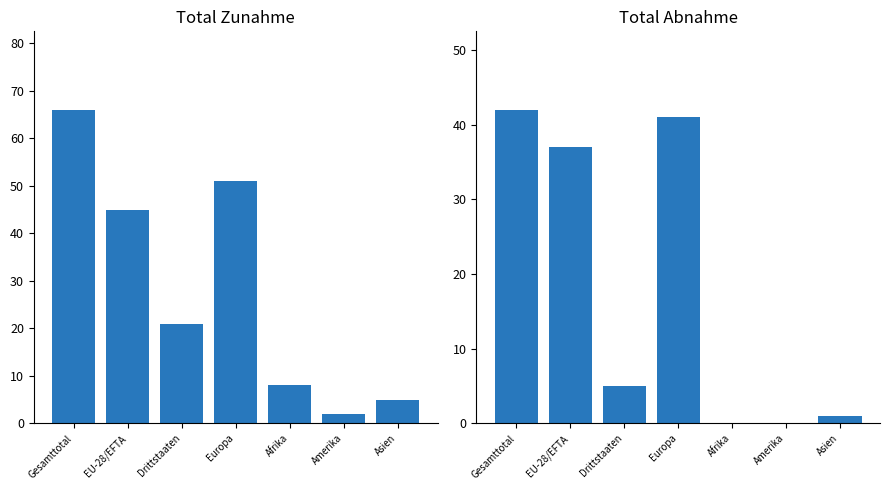

Is the value of Total Zunahme at Asien greater than the value of Total Abnahme at Asien?

Yes